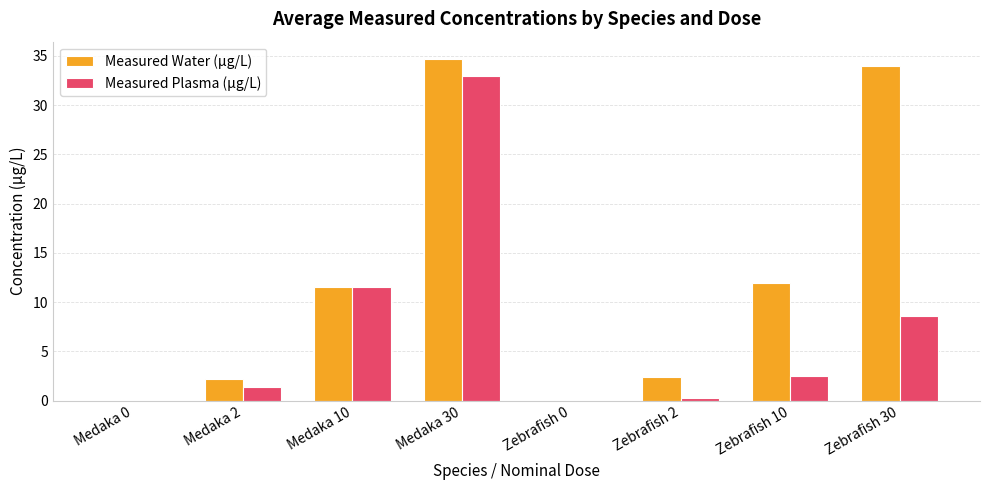

The Measured Plasma (µg/L) series shows 0.3 at Zebrafish 2. True or false?

True